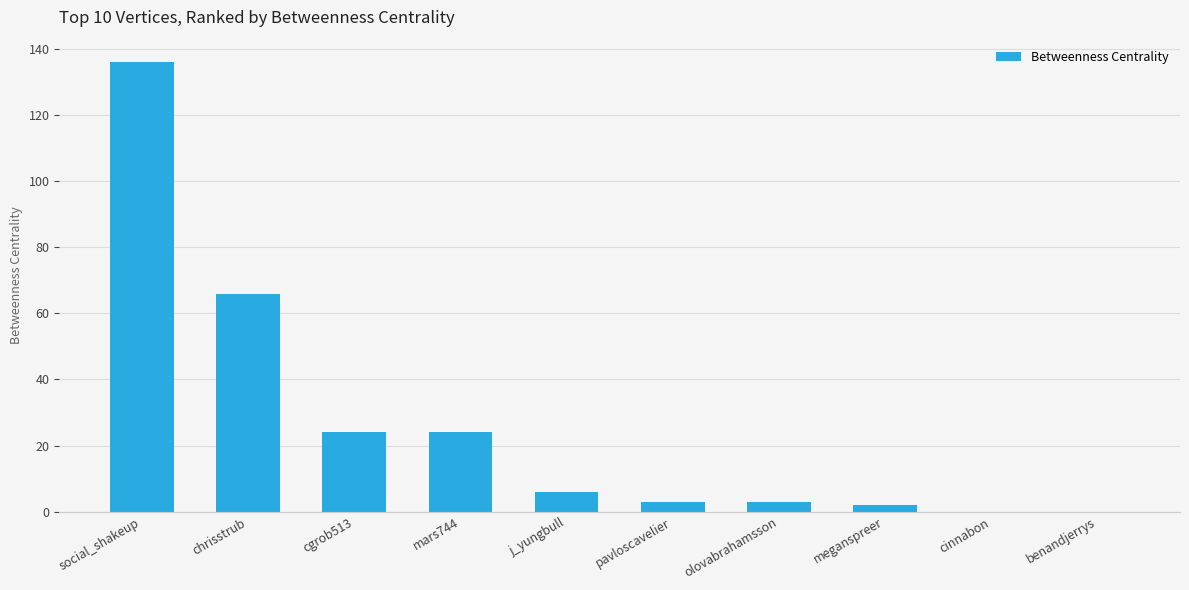

At which label does the data first exceed 6?

social_shakeup